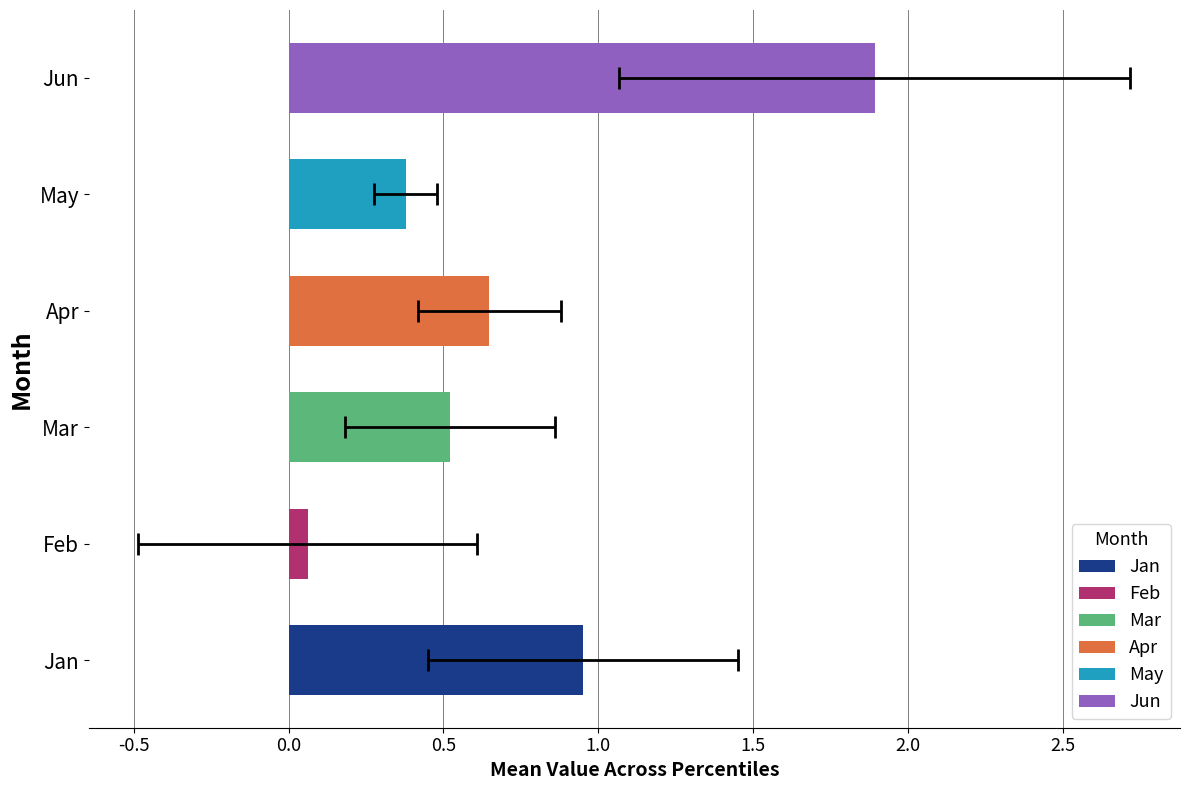

Reading right to left, transcribe all the data shown in this chart.

Jan: pct95=0.6	pct85=0.5	pct75=0.5	pct65=0.7	pct55=0.8	pct45=0.8	pct35=0.7	pct25=0.9	pct15=1.5	pct05=2.2
Feb: pct95=-0.2	pct85=-0.1	pct75=-0.2	pct65=-0.2	pct55=-0.2	pct45=-0.1	pct35=0.0	pct25=-0.0	pct15=-0.1	pct05=1.7
Mar: pct95=0.7	pct85=0.5	pct75=0.4	pct65=0.3	pct55=0.4	pct45=0.4	pct35=0.4	pct25=0.3	pct15=0.3	pct05=1.5
Apr: pct95=1.3	pct85=0.6	pct75=0.6	pct65=0.6	pct55=0.5	pct45=0.6	pct35=0.6	pct25=0.6	pct15=0.6	pct05=0.5
May: pct95=0.6	pct85=0.4	pct75=0.5	pct65=0.3	pct55=0.3	pct45=0.3	pct35=0.3	pct25=0.3	pct15=0.4	pct05=0.2
Jun: pct95=1.5	pct85=1.9	pct75=1.8	pct65=1.7	pct55=1.6	pct45=1.6	pct35=1.5	pct25=1.5	pct15=1.5	pct05=4.3